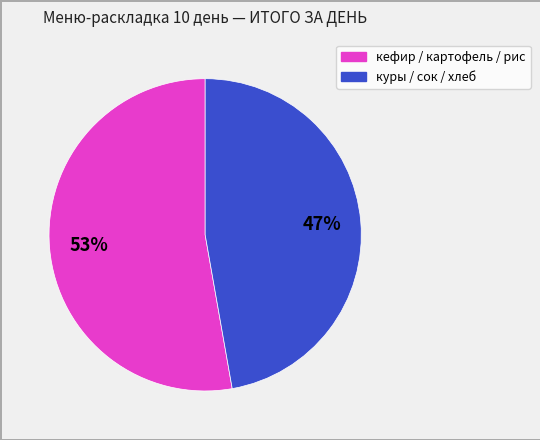

Count the number of slices in the pie.

2